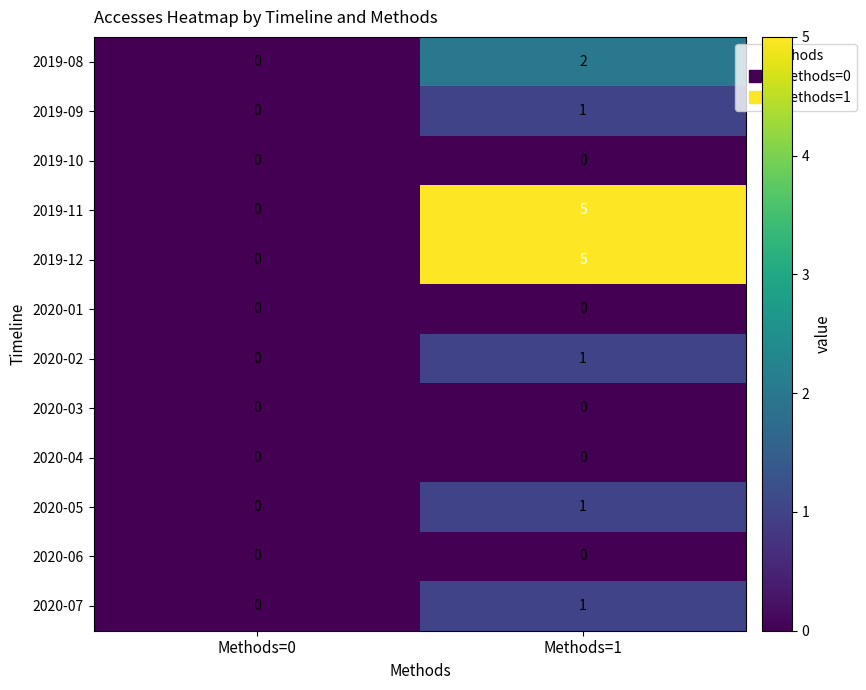

List the labels in order of 2019-09 value, smallest first.

Methods=0, Methods=1